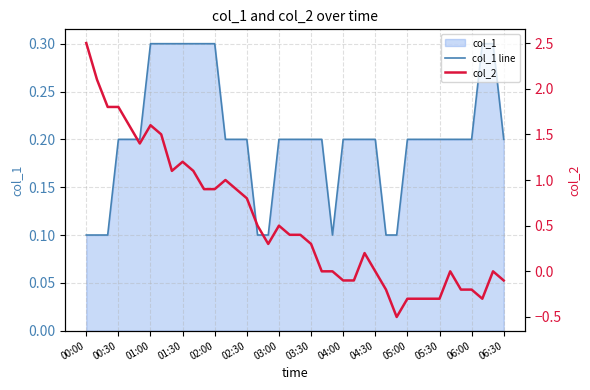

The col_1 line series shows 0.1 at 06:00. True or false?

False